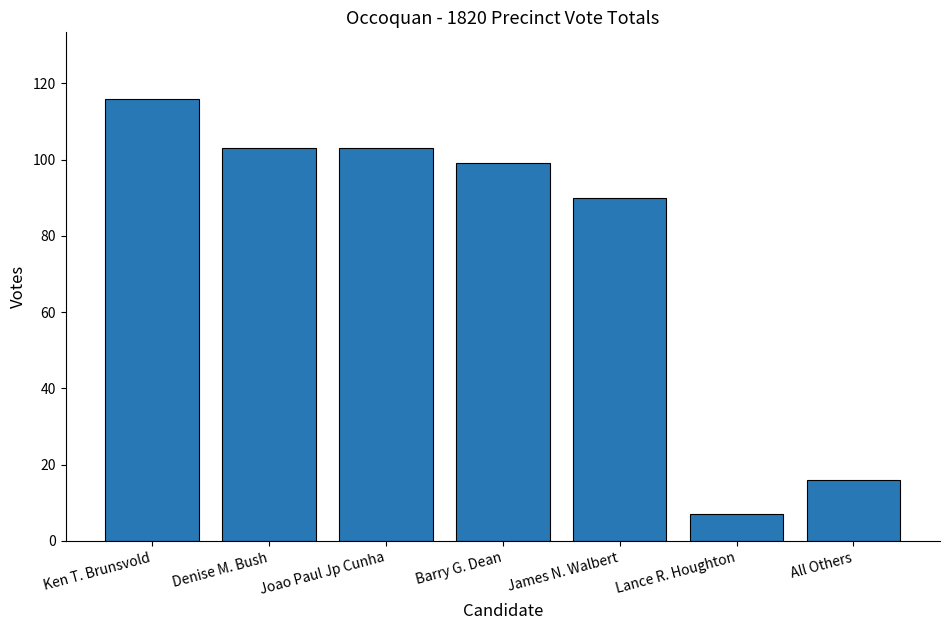

What is the sum of the values at Joao Paul Jp Cunha and Ken T. Brunsvold?

219